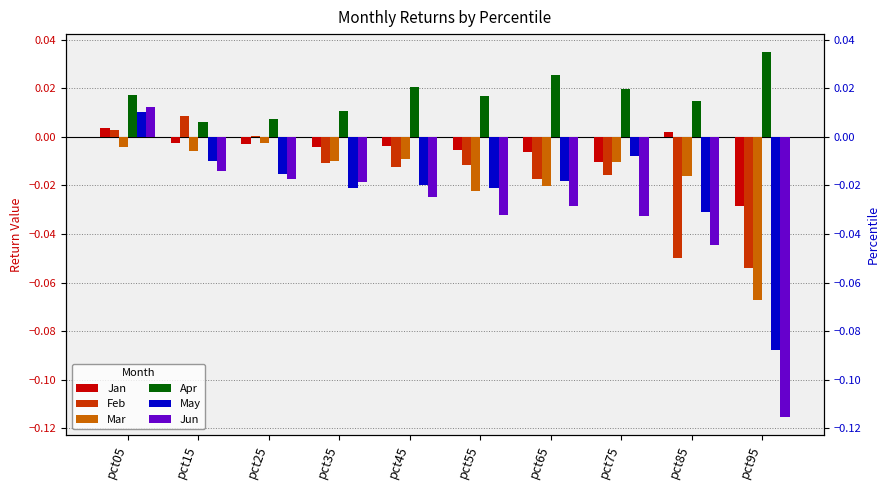

What is the sum of all May values?

-0.2